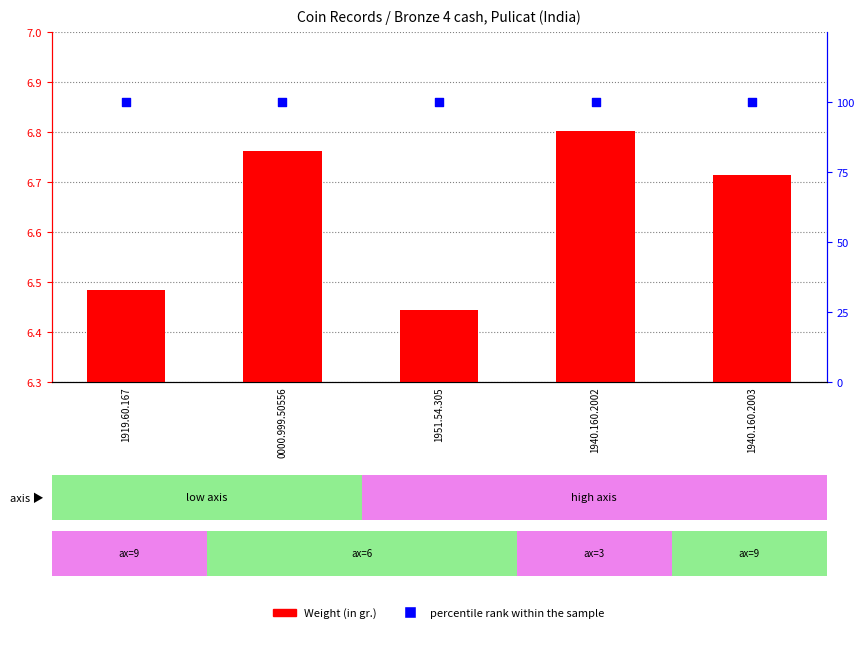

Which series has the largest total across all categories?

percentile rank within the sample